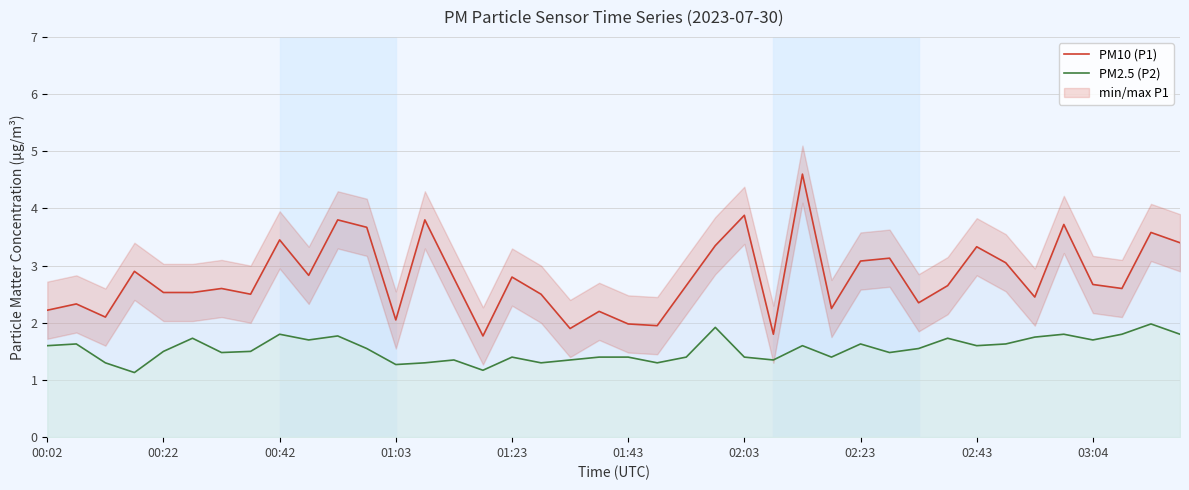

Is the value of PM10 (P1) at 10 greater than the value of PM2.5 (P2) at 15?

Yes